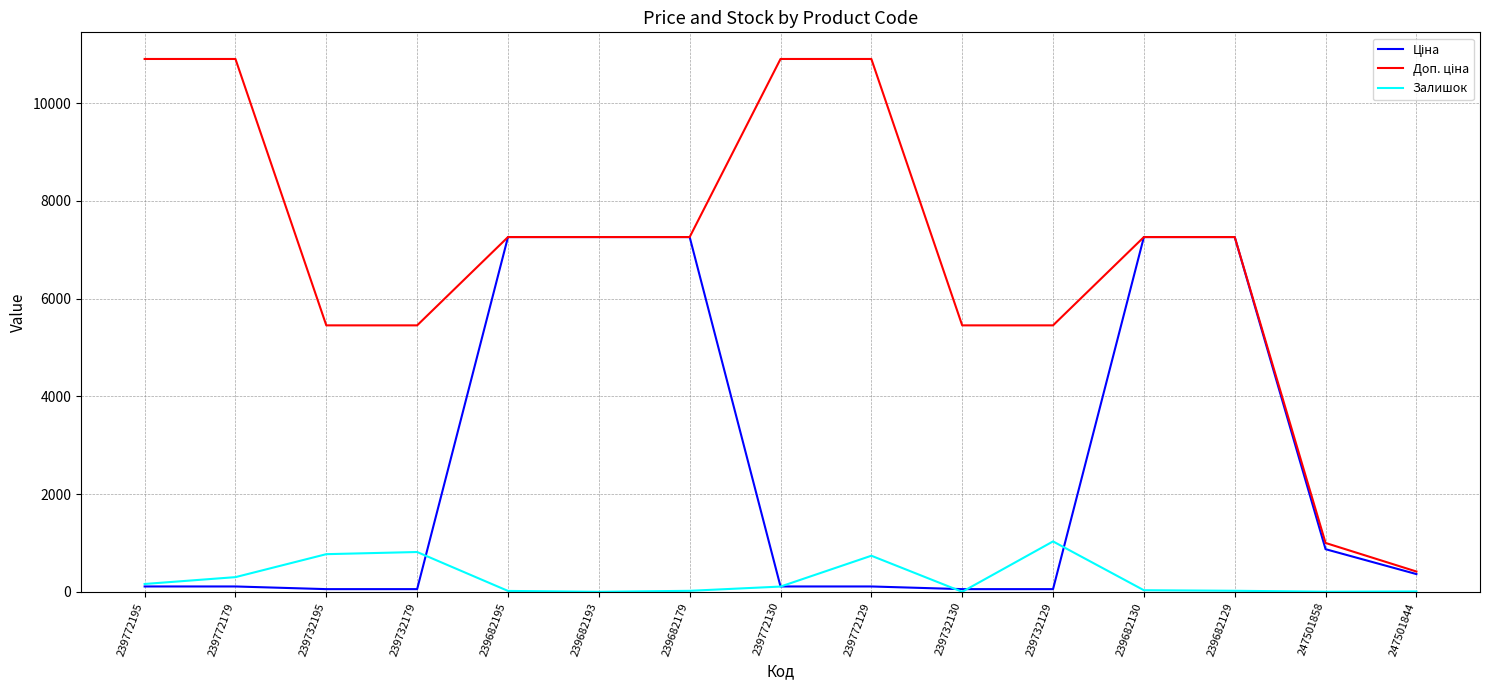

The value of Залишок at 239732129 is 1031.0. True or false?

True